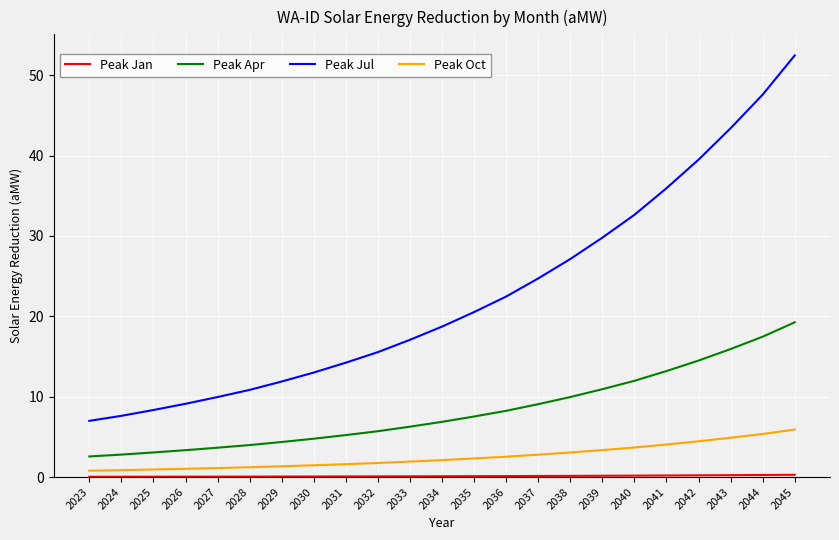

At which label is Peak Jul closest to 29?

2039